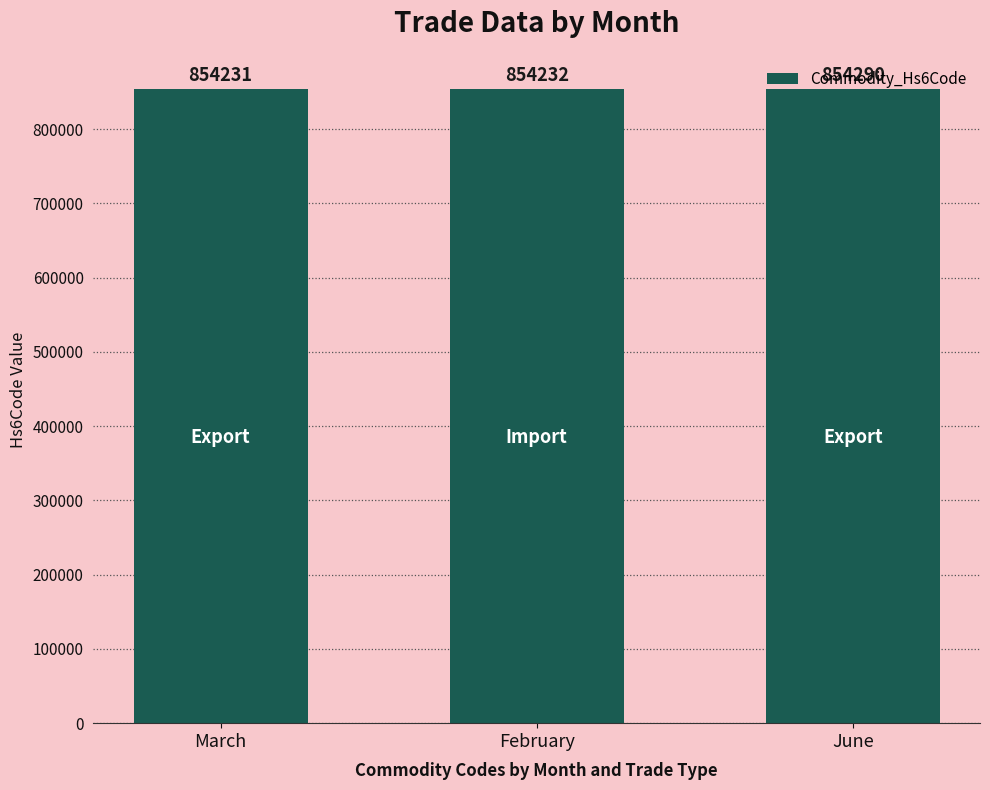

What is the label of the 3rd bar from the left?

June